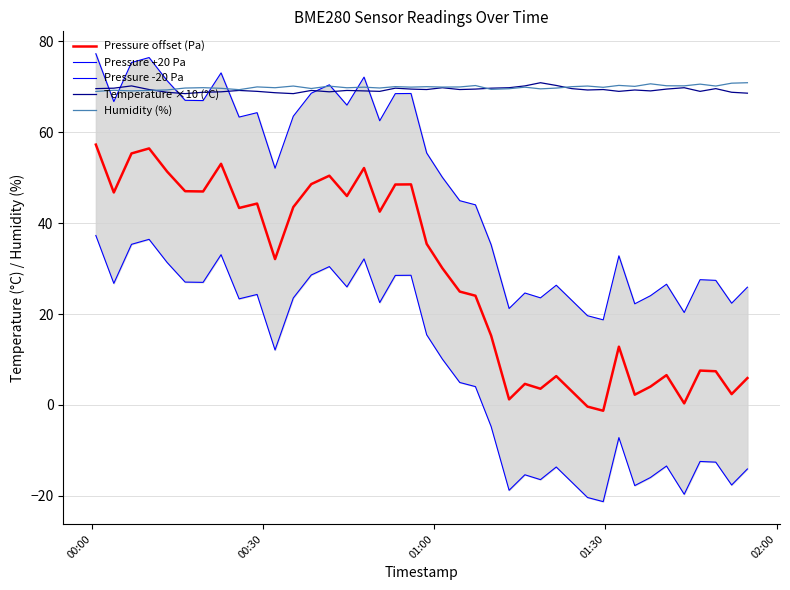

At how many categories does at least one series exceed -3?

40